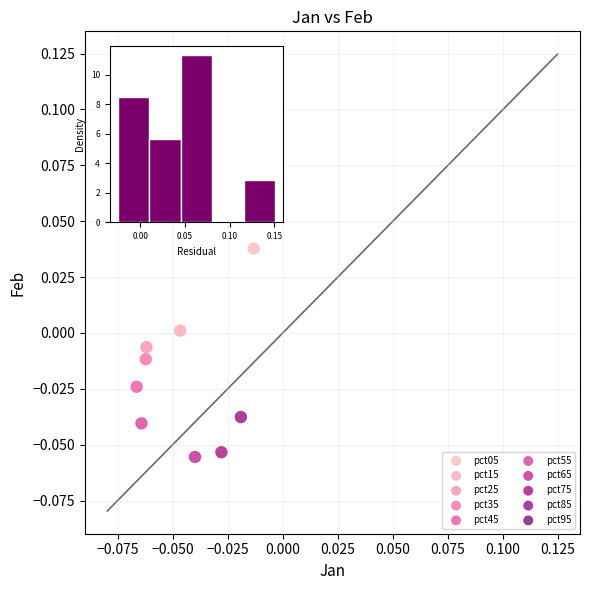

What are all the series names shown in the legend?

pct05, pct15, pct25, pct35, pct45, pct55, pct65, pct75, pct85, pct95